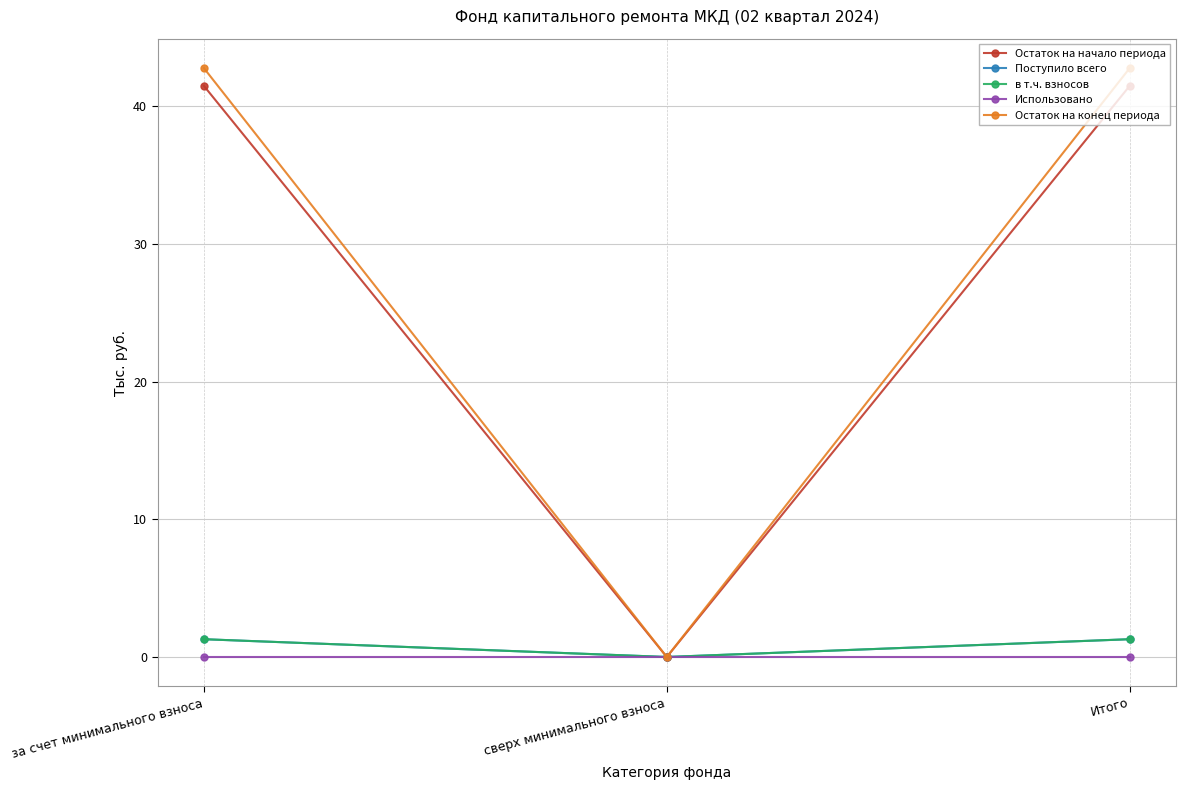

Is this an area chart (filled region under the line)?

No